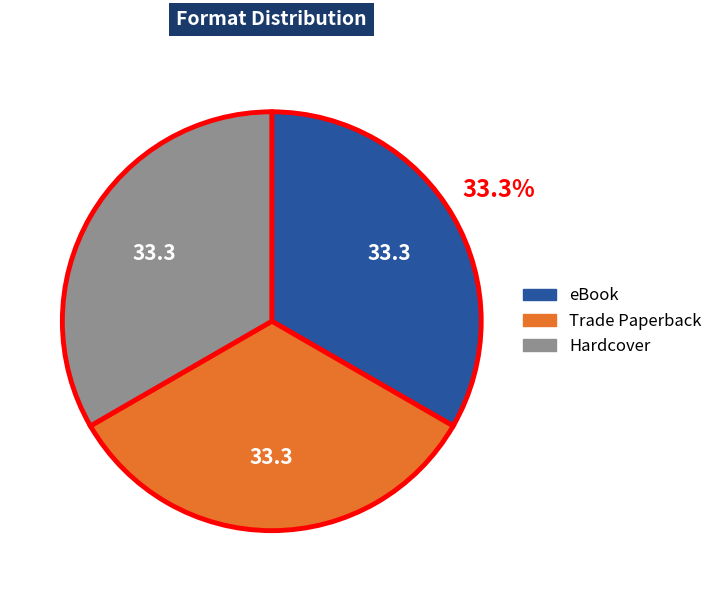

Is there a majority slice in this chart?

No